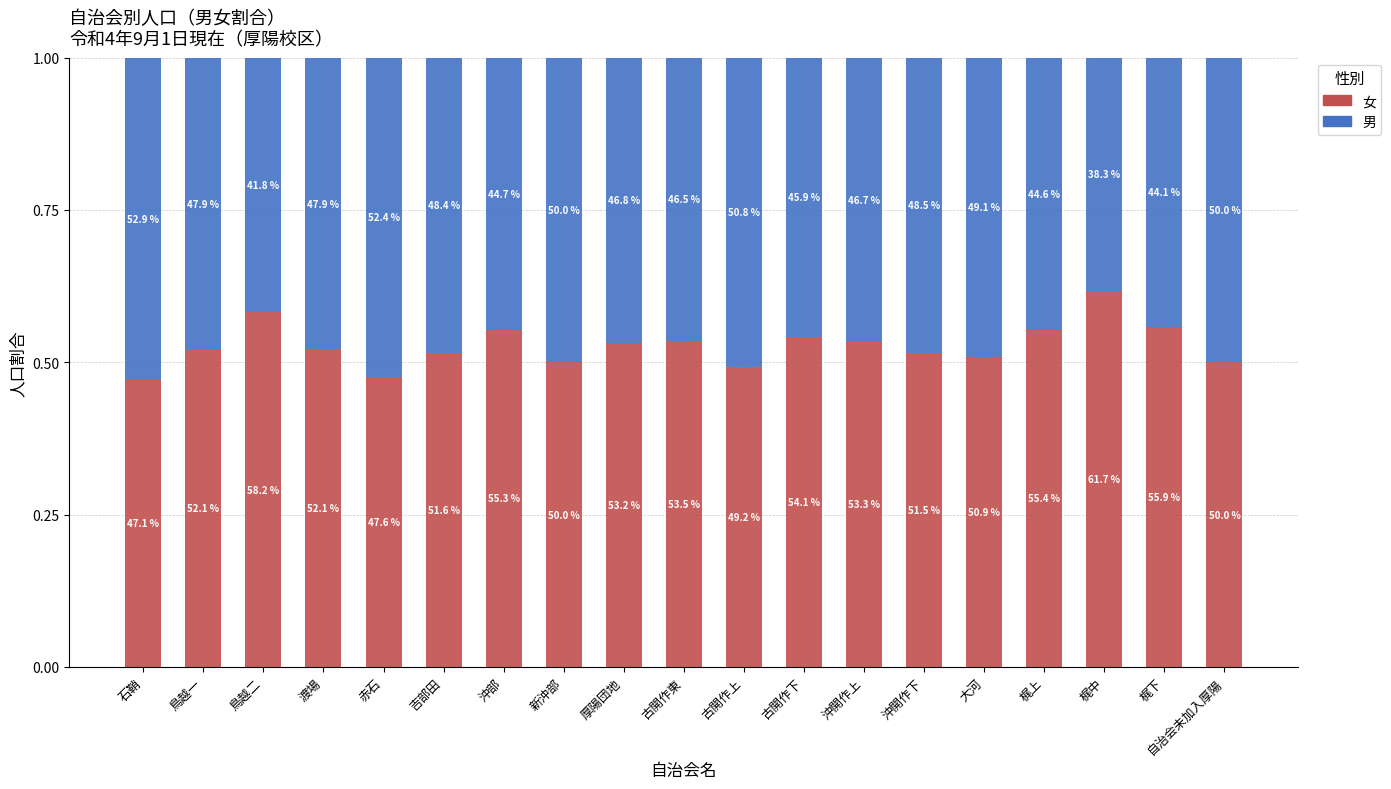

What is the label of the 13th bar from the left?

沖開作上